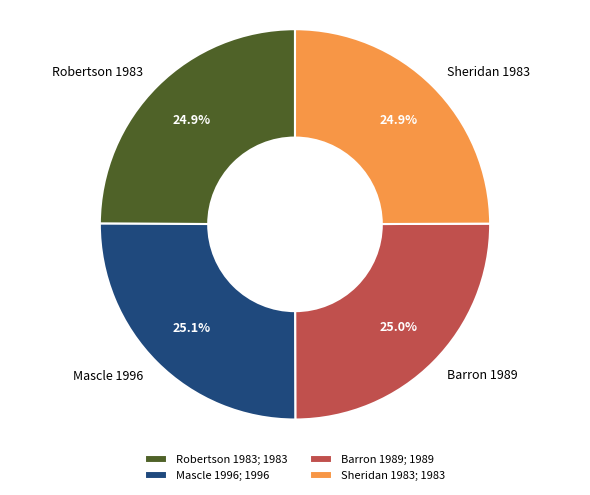

To the nearest percent, what is the average slice percentage?

25%